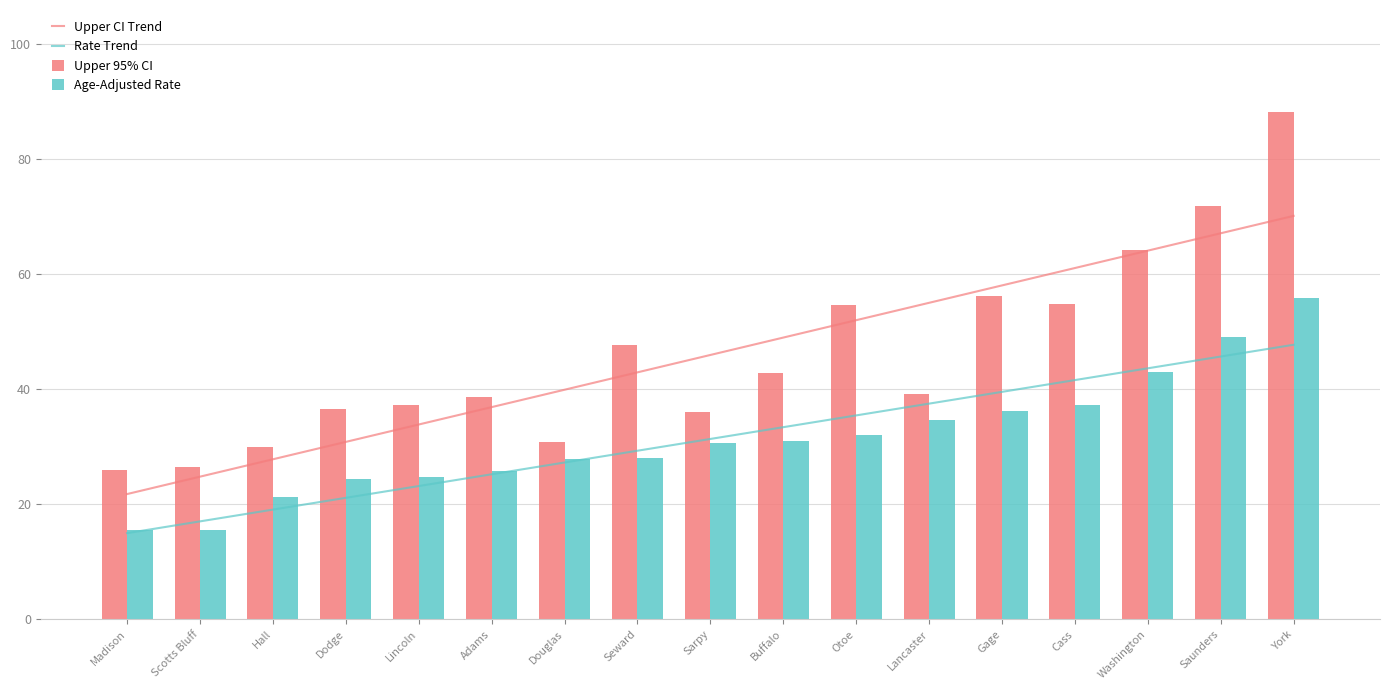

Rank the series by their maximum value, from highest to lowest.

Upper 95% CI, Upper CI Trend, Age-Adjusted Rate, Rate Trend